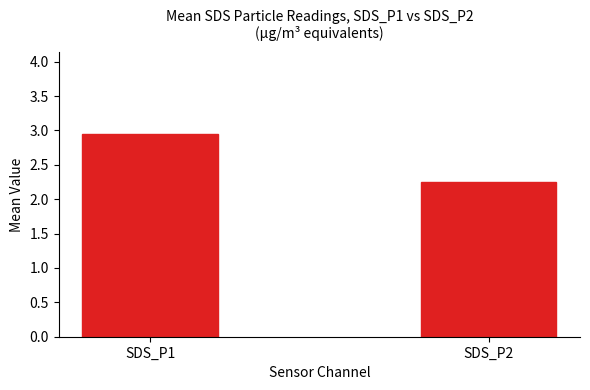

Rank the categories by value from highest to lowest.

SDS_P1, SDS_P2